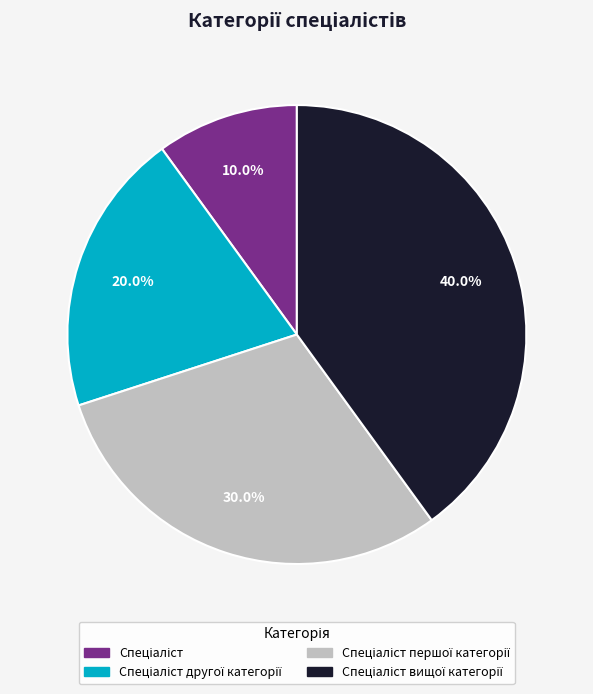

Is there any slice that represents more than half of the pie?

No